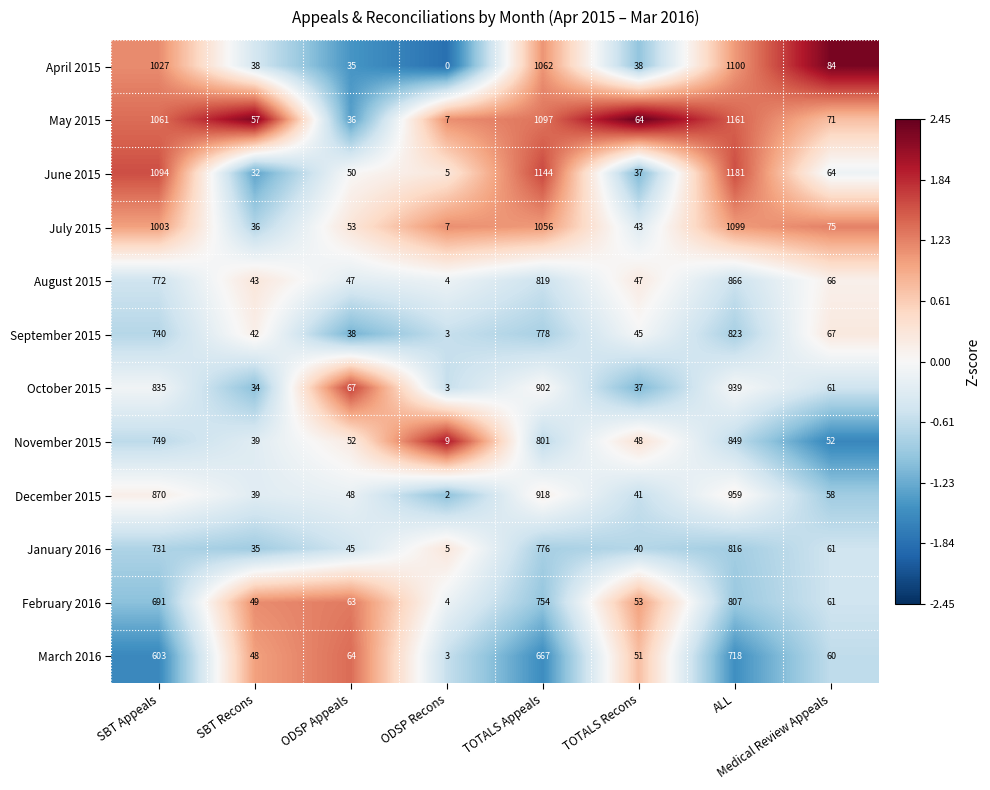

What is the average value of the December 2015 series?

367